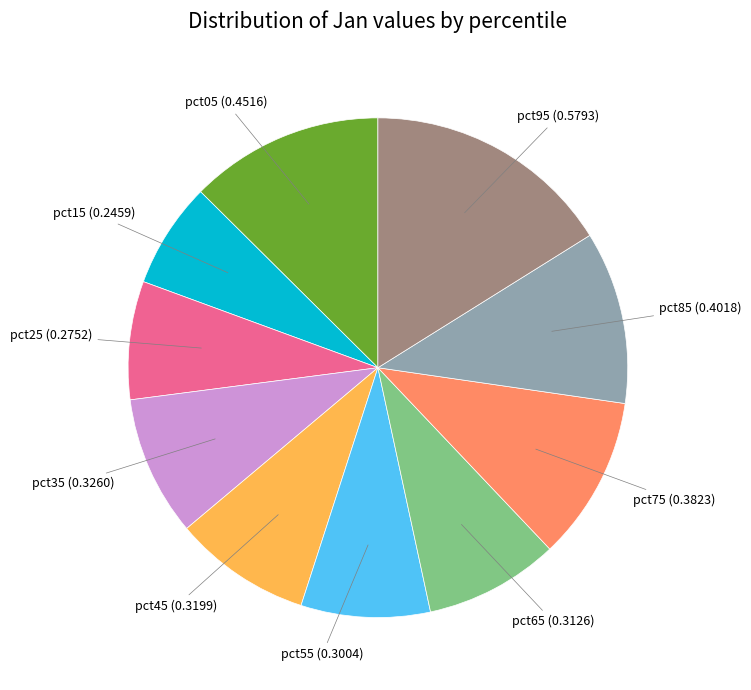

True or false: pct55 accounts for 2% of the total.

False